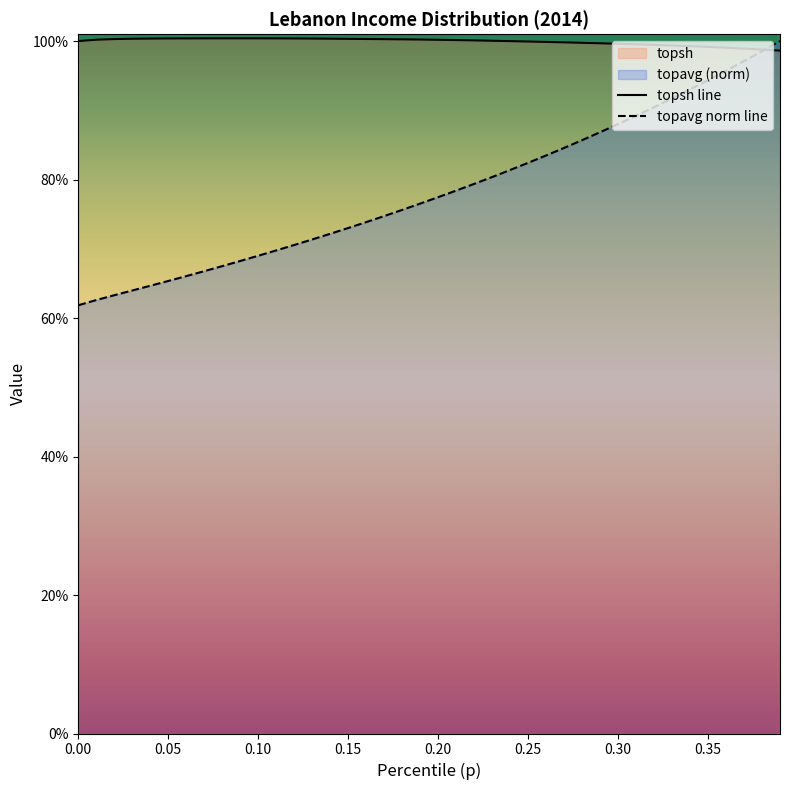

Reading right to left, what are all the values shown in this chart?

topsh: 1.0	1.0	1.0	1.0	1.0	1.0	1.0	1.0	1.0	1.0	1.0	1.0	1.0	1.0	1.0	1.0	1.0	1.0	1.0	1.0	1.0	1.0	1.0	1.0	1.0	1.0	1.0	1.0	1.0	1.0	1.0	1.0	1.0	1.0	1.0	1.0	1.0	1.0	1.0	1.0
topavg: 1.0	1.0	1.0	1.0	0.9	0.9	0.9	0.9	0.9	0.9	0.9	0.9	0.8	0.8	0.8	0.8	0.8	0.8	0.8	0.8	0.8	0.8	0.7	0.7	0.7	0.7	0.7	0.7	0.7	0.7	0.7	0.7	0.7	0.7	0.7	0.6	0.6	0.6	0.6	0.6